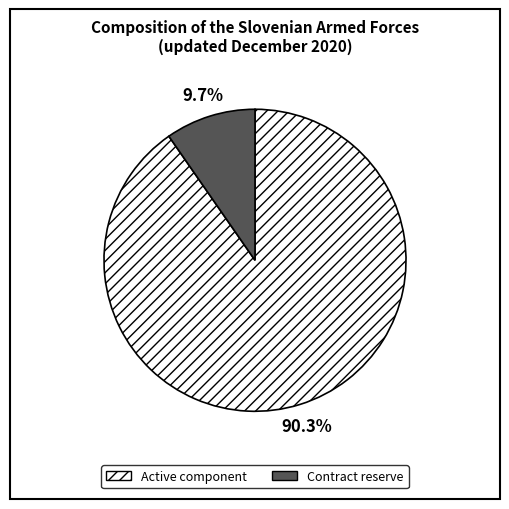

To the nearest percent, what is the difference between the Active component and Contract reserve slice percentages?

81%